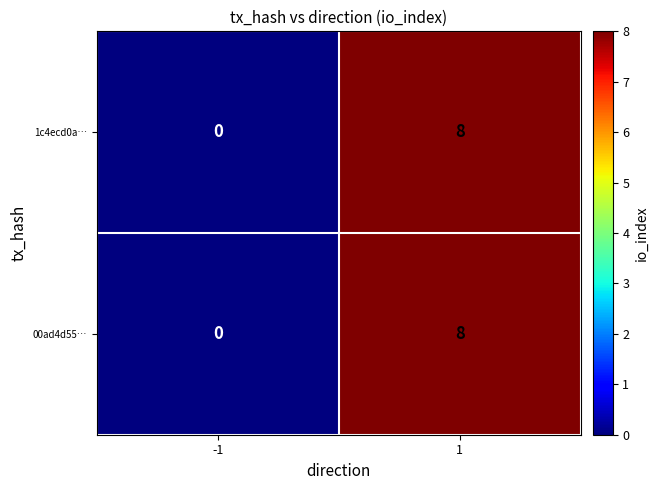

What is the total value across all series at 1?

16